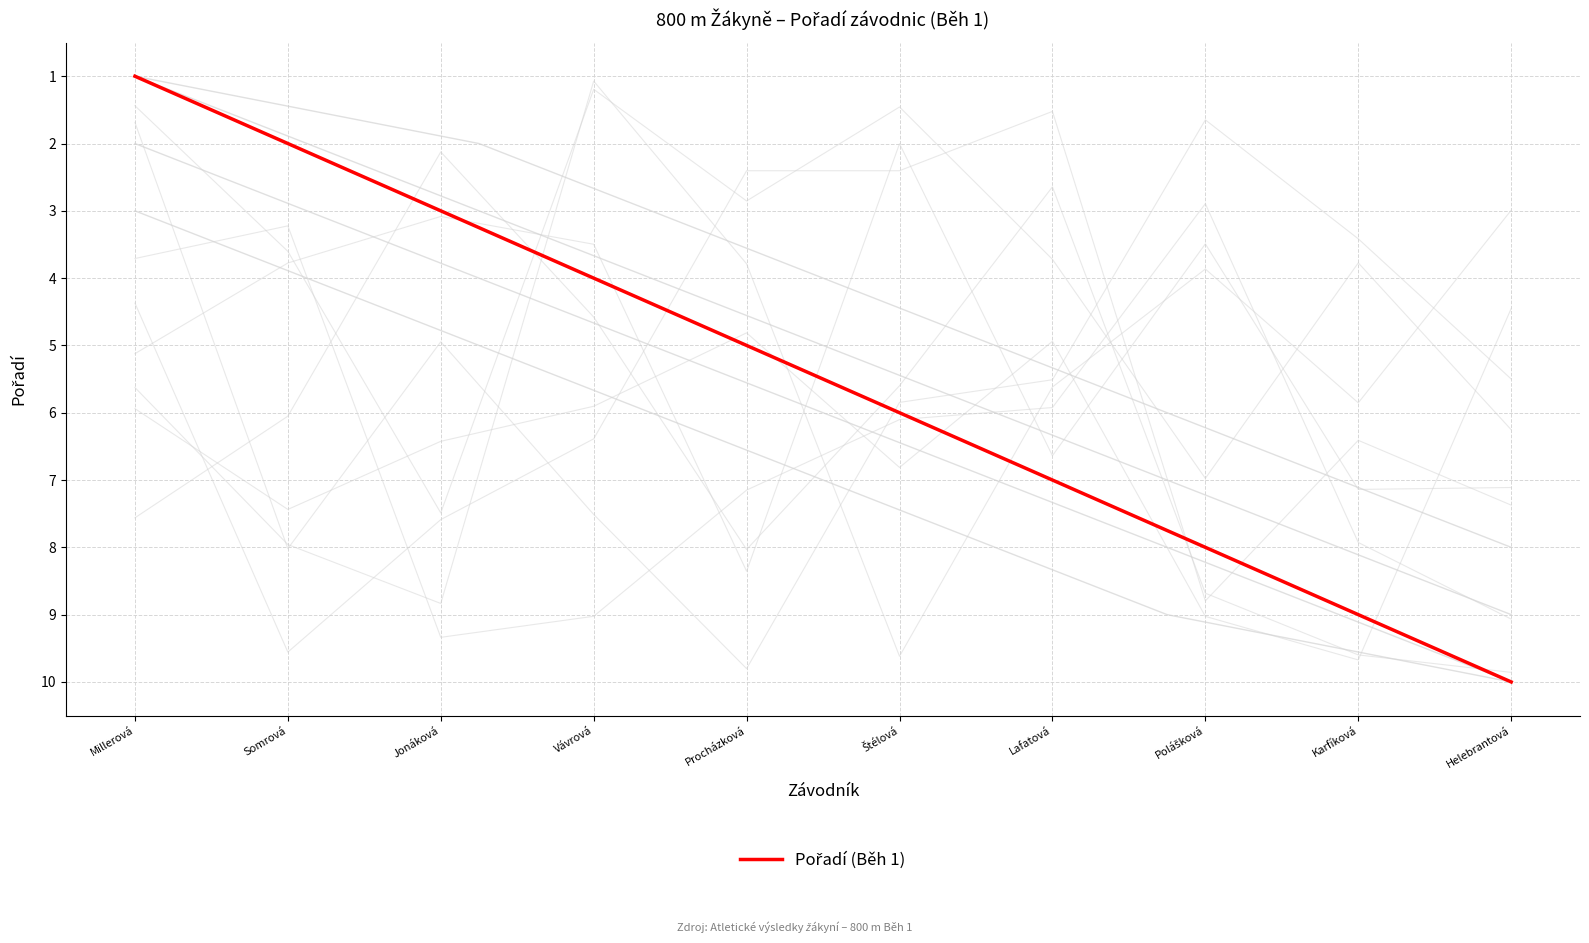

Which category has the highest value across all series?

Helebrantová